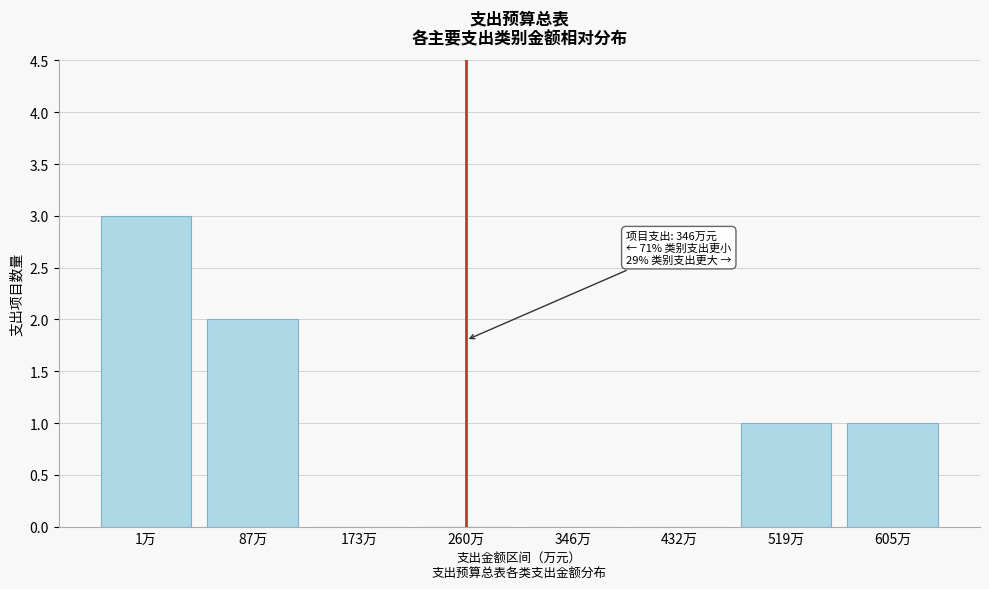

Reading left to right, what are all the values shown in this chart?

1万=3	87万=2	173万=0	260万=0	346万=0	432万=0	519万=1	605万=1